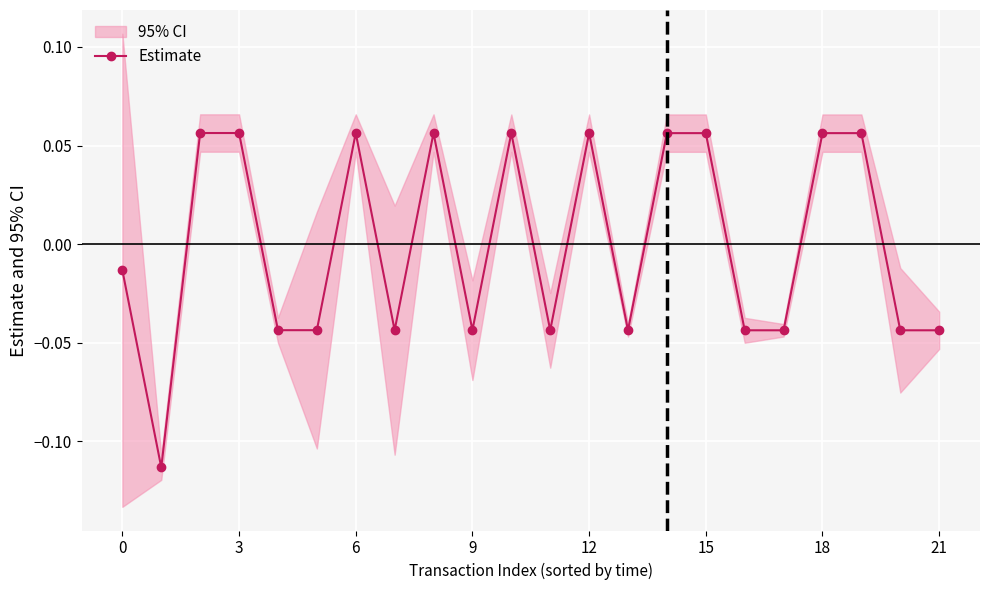

True or false: Estimate has more than 1 points higher than both neighbors.

True